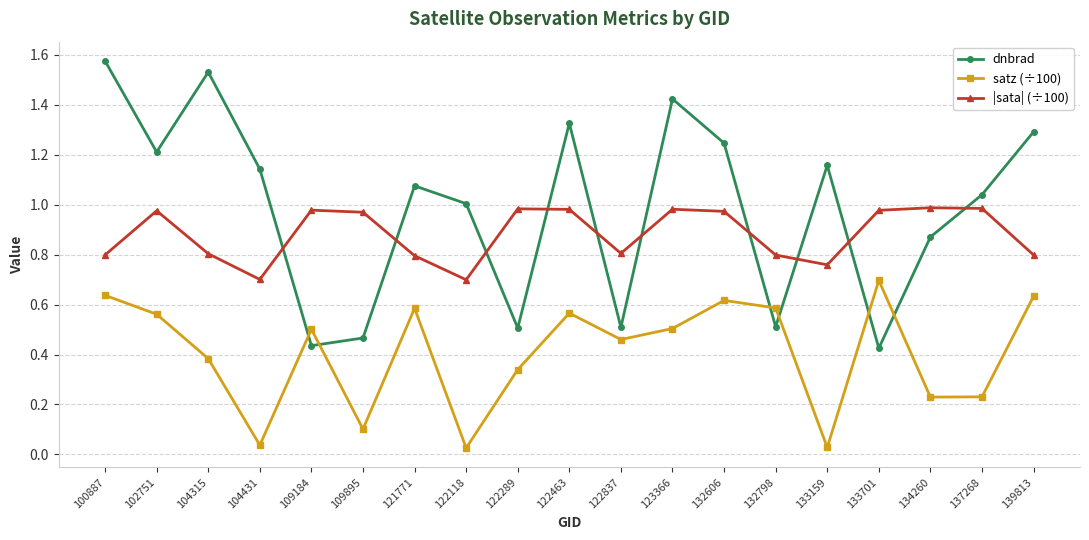

Between which two adjacent categories do dnbrad and satz (÷100) first intersect?

104431 and 109184